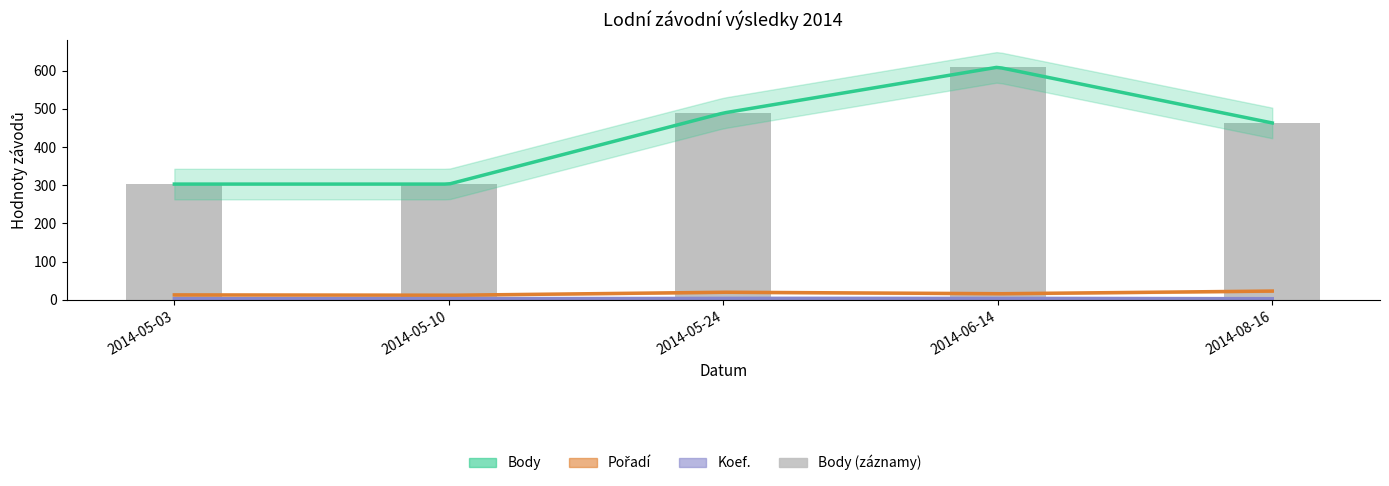

What is the maximum value shown in the chart?

609